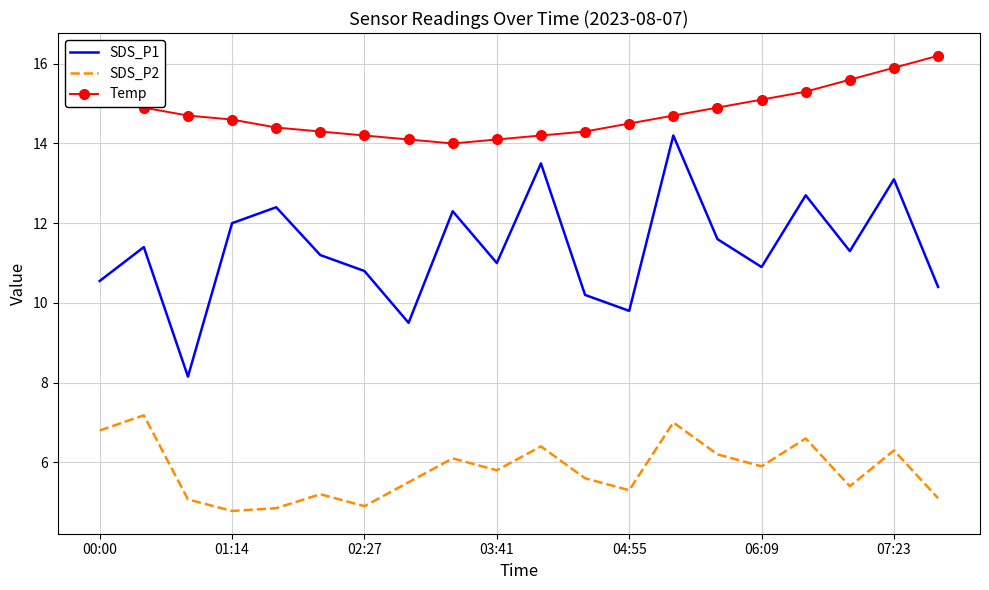

Which series has the widest spread of values?

SDS_P1